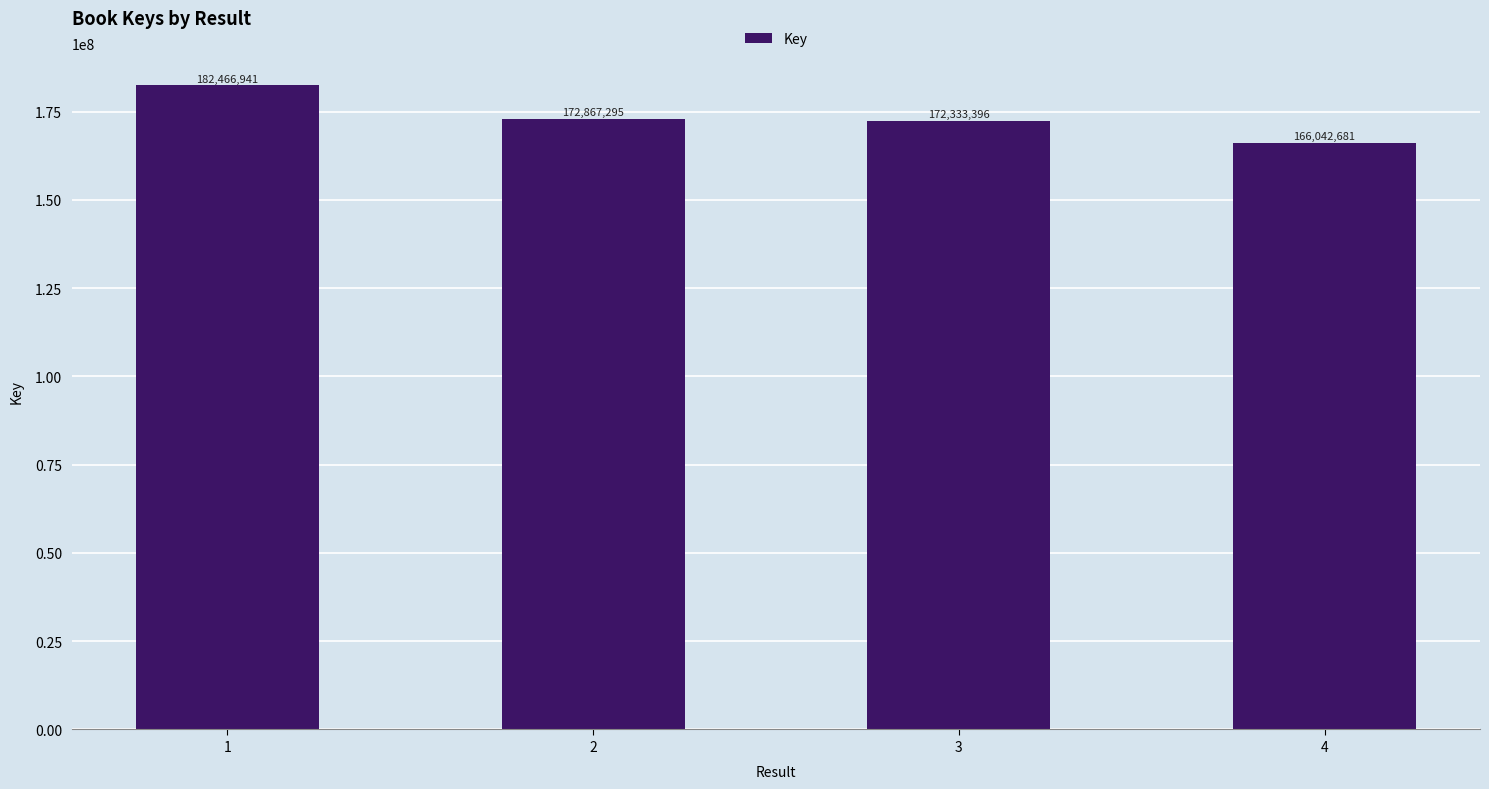

Is it true that the value at 2 is 172867295?

True